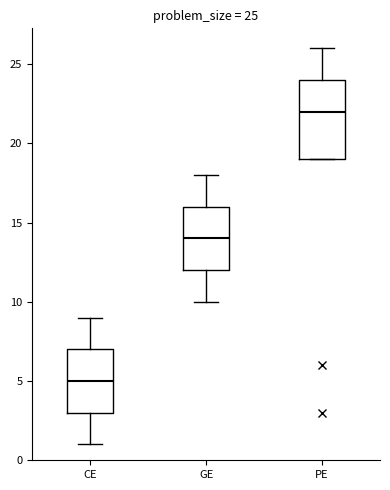

Which box's median line is the highest?

PE